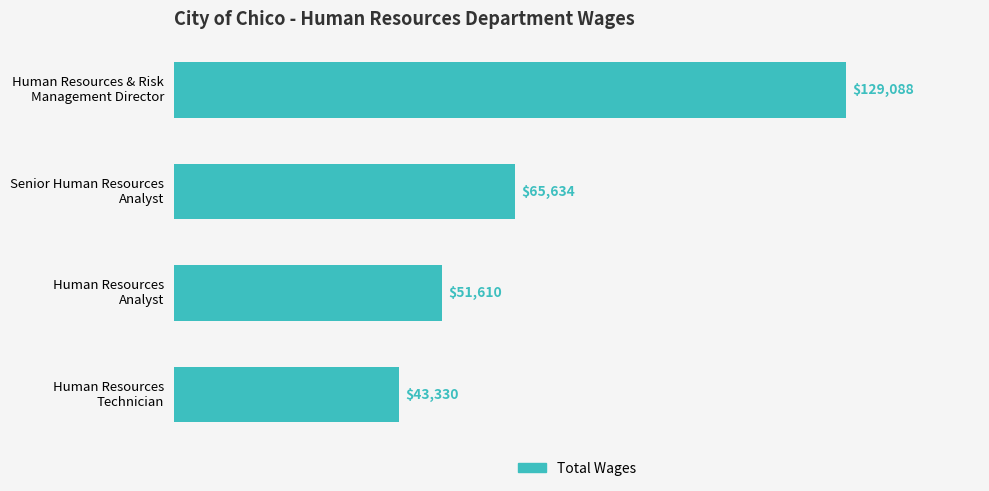

Does the chart contain stacked bars?

No